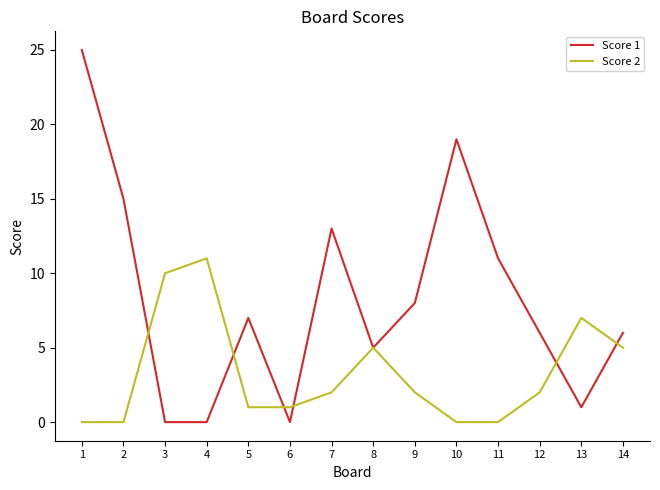

What is the spread (max minus min) of values at 10?

19